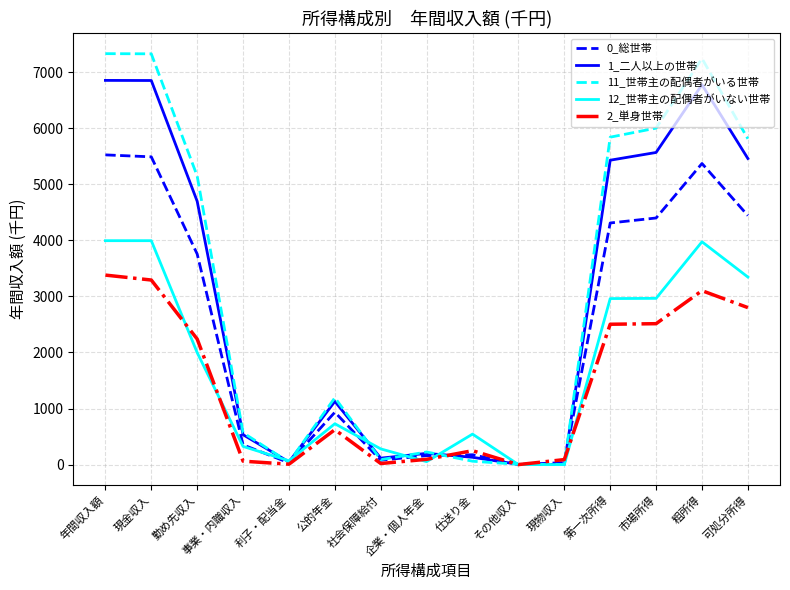

What is the spread (max minus min) of values at 市場所得?

3489